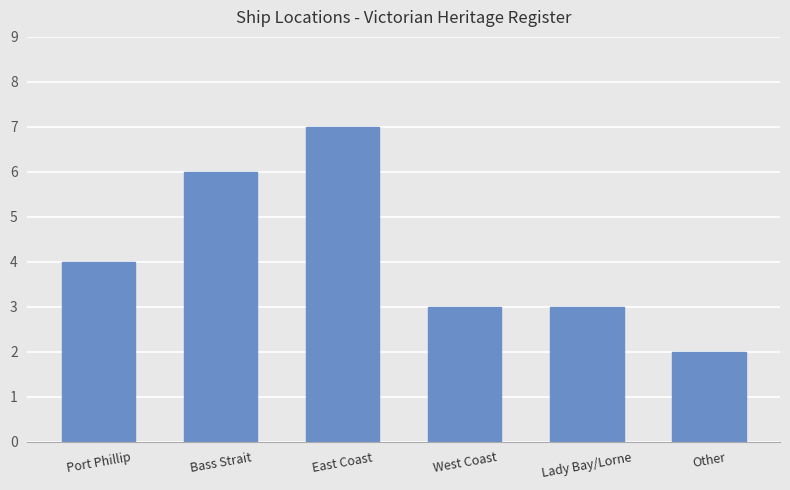

What is the value of the 1st bar from the left?

4